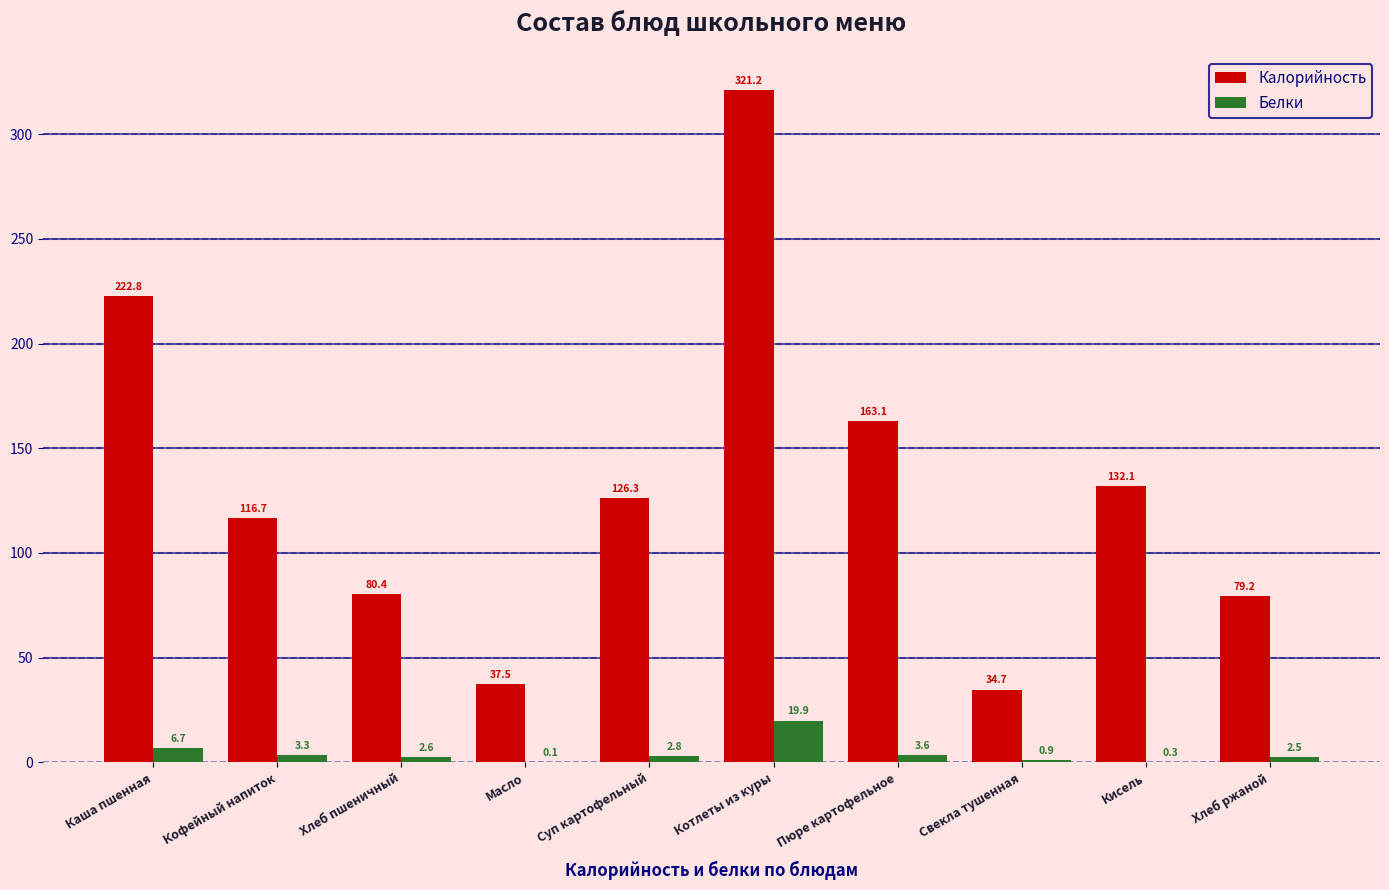

Which series changed the most between Масло and Свекла тушенная?

Калорийность